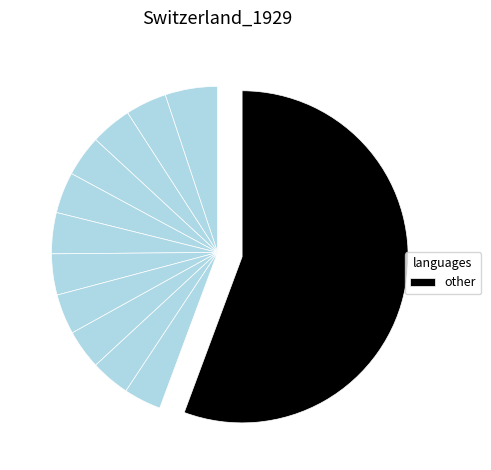

How many slices are in this pie chart?

12